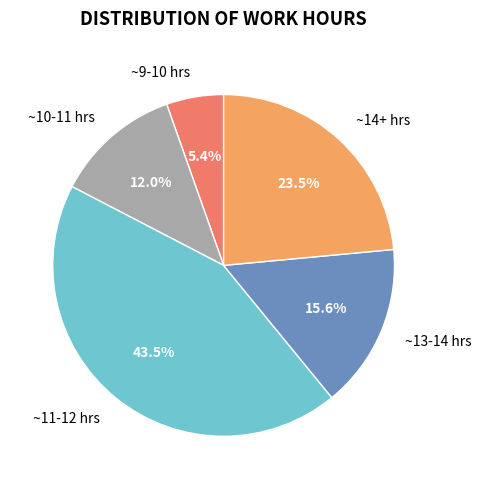

What percentage do ~10-11 hrs and ~9-10 hrs together represent?

17.4%